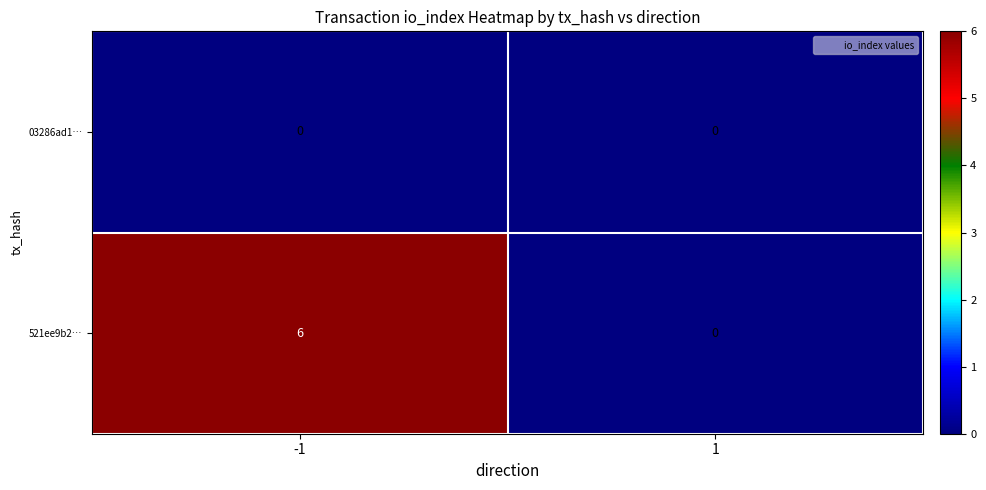

Between -1 and 1, which series saw the biggest shift?

521ee9b2…